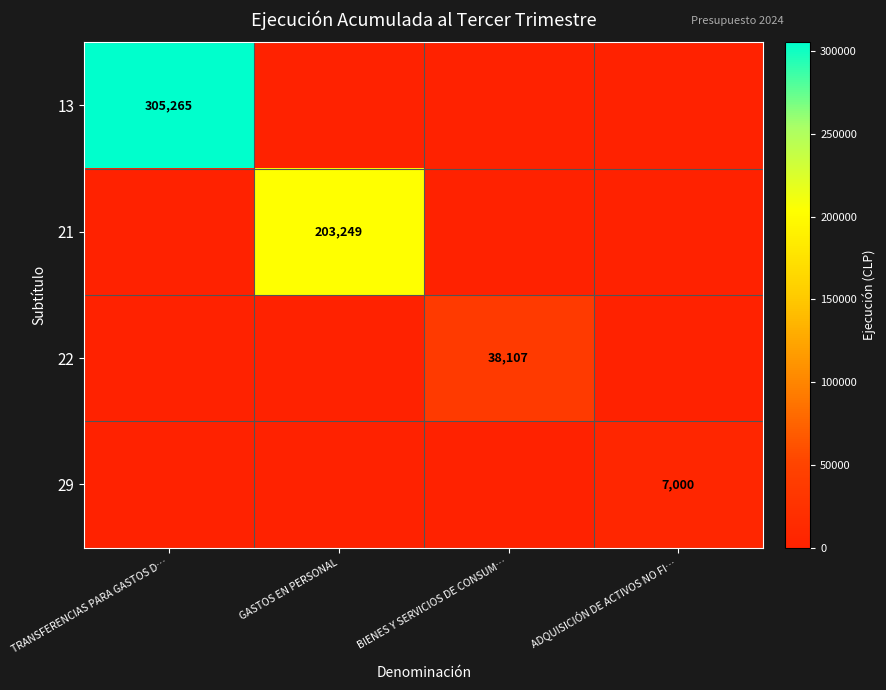

What is the maximum value shown in the chart?

305265